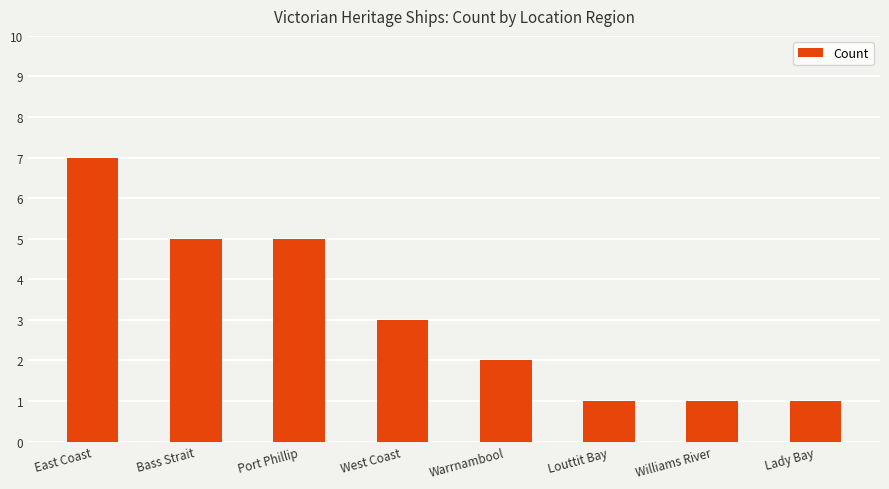

Does the chart contain stacked bars?

No